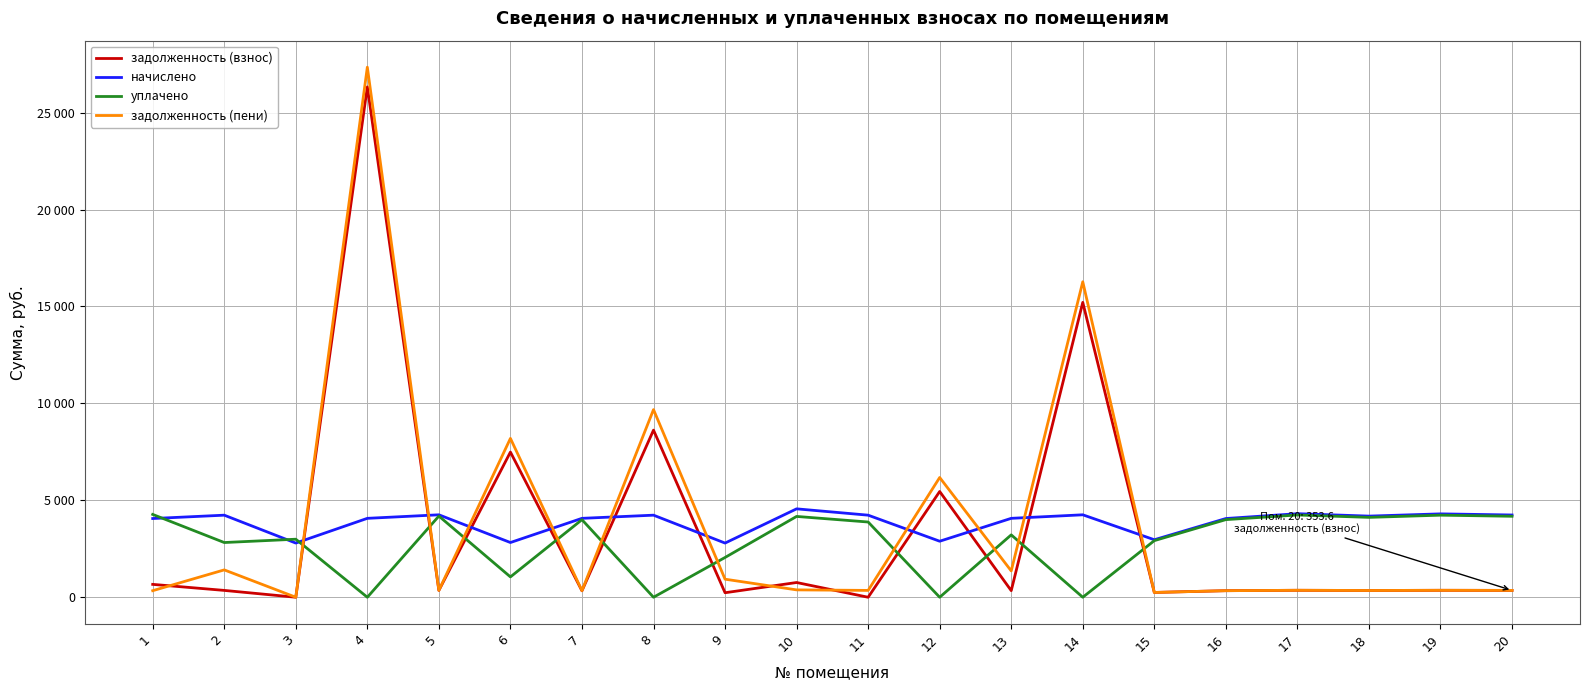

What are all the series names shown in the legend?

задолженность (взнос), начислено, уплачено, задолженность (пени)